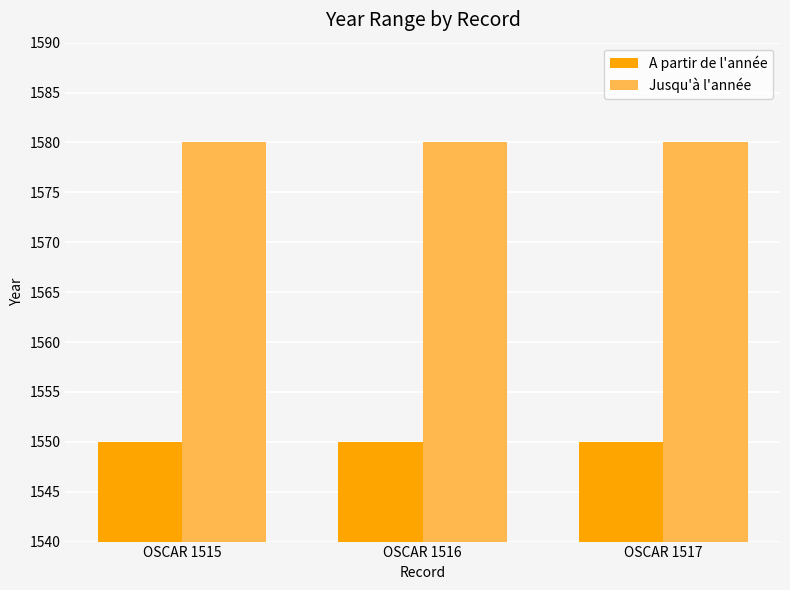

Does the chart contain stacked bars?

No